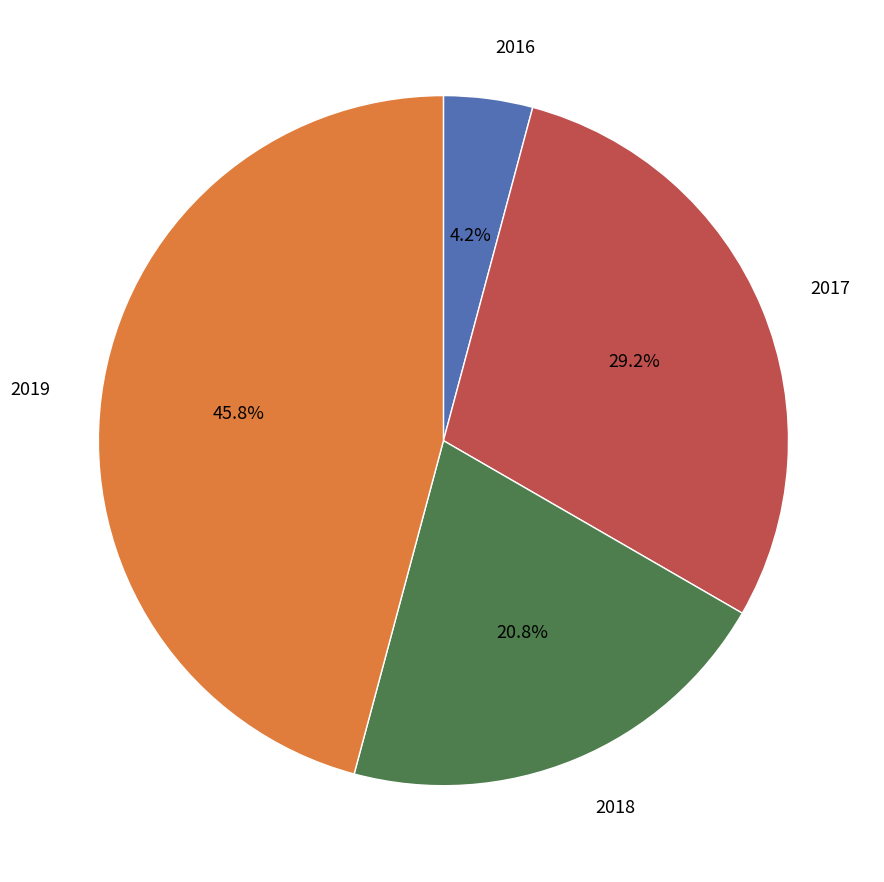

Is there any slice that represents more than half of the pie?

No